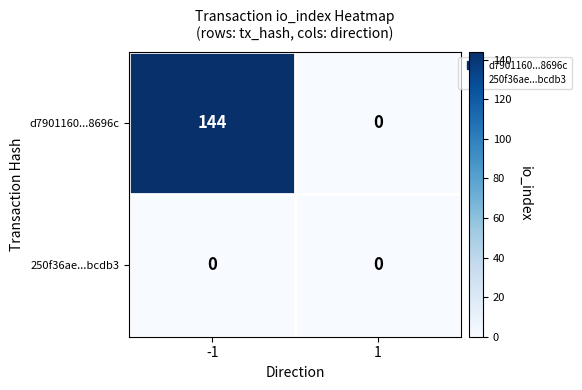

Rank the series by their average value, from highest to lowest.

d7901160...8696c, 250f36ae...bcdb3